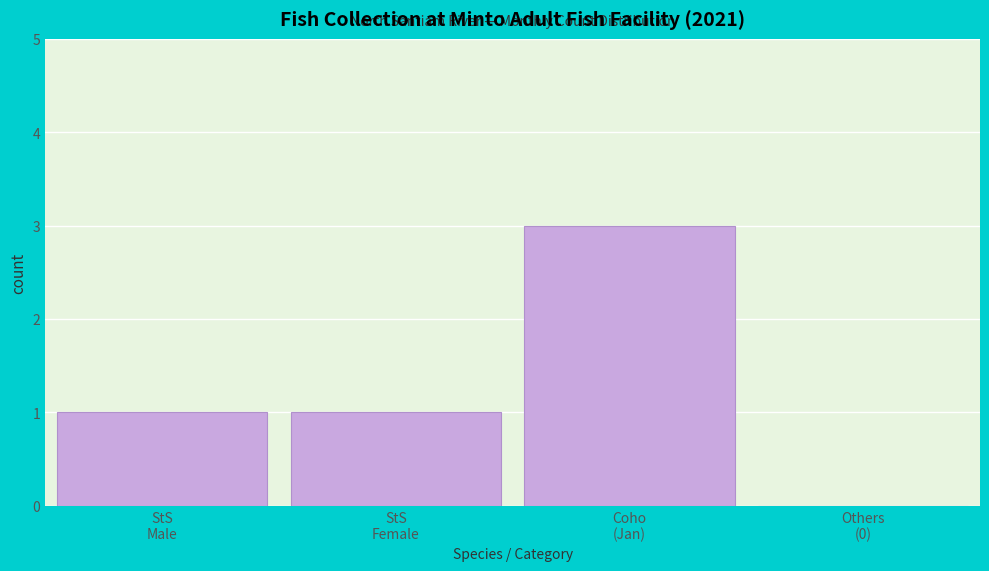

What is the greatest value displayed?

3